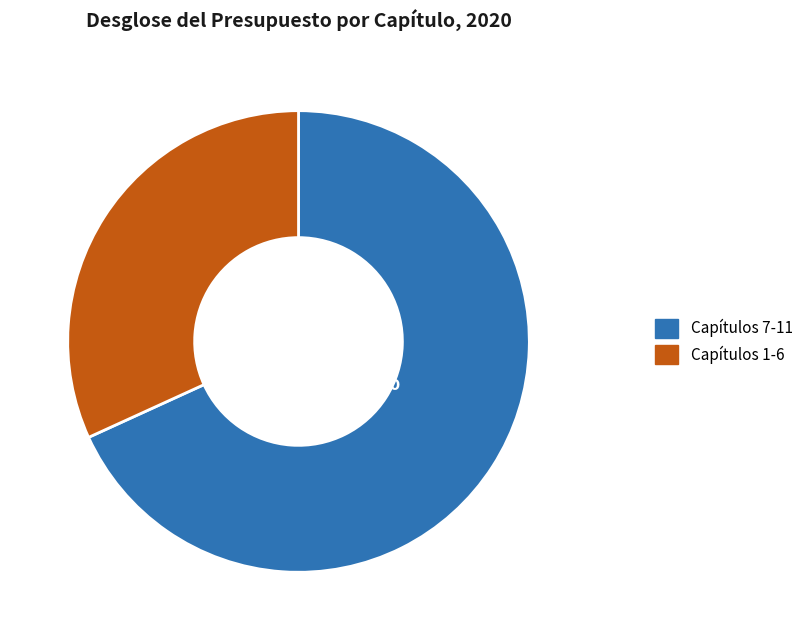

Is there a majority slice in this chart?

Yes